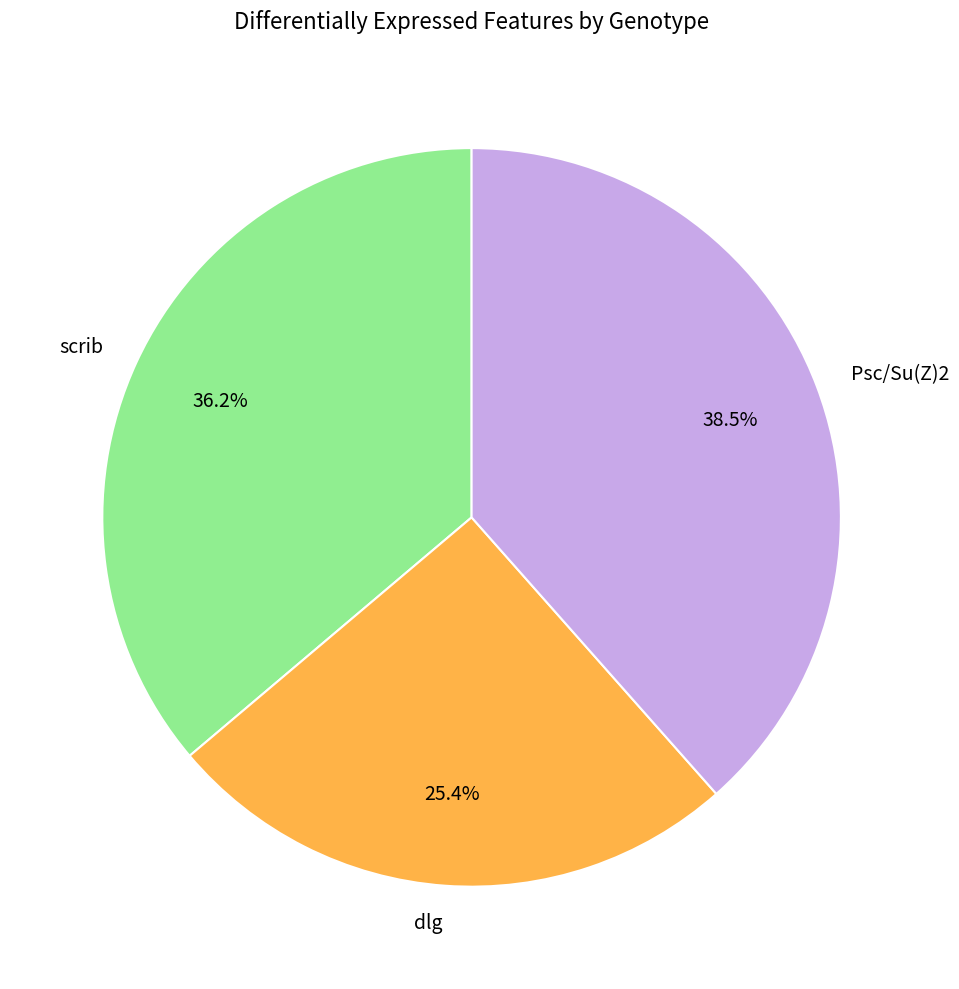

Is dlg the majority of the pie?

No